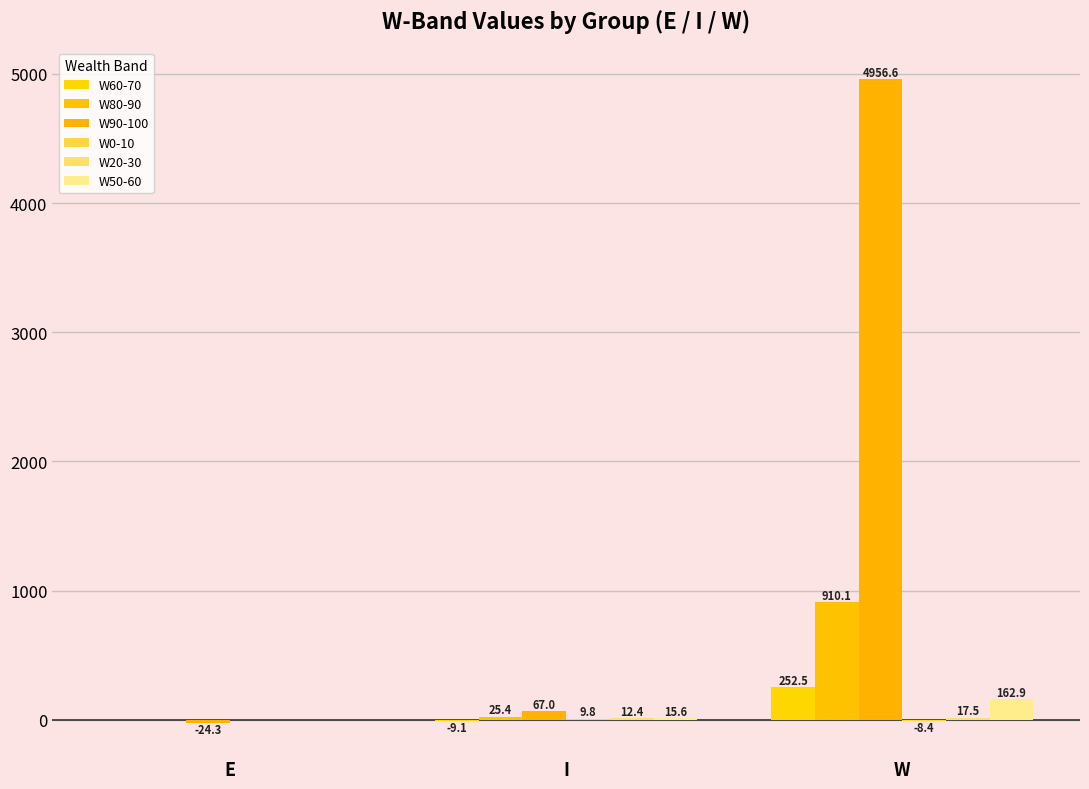

How many values in the W80-90 series exceed 25?

2